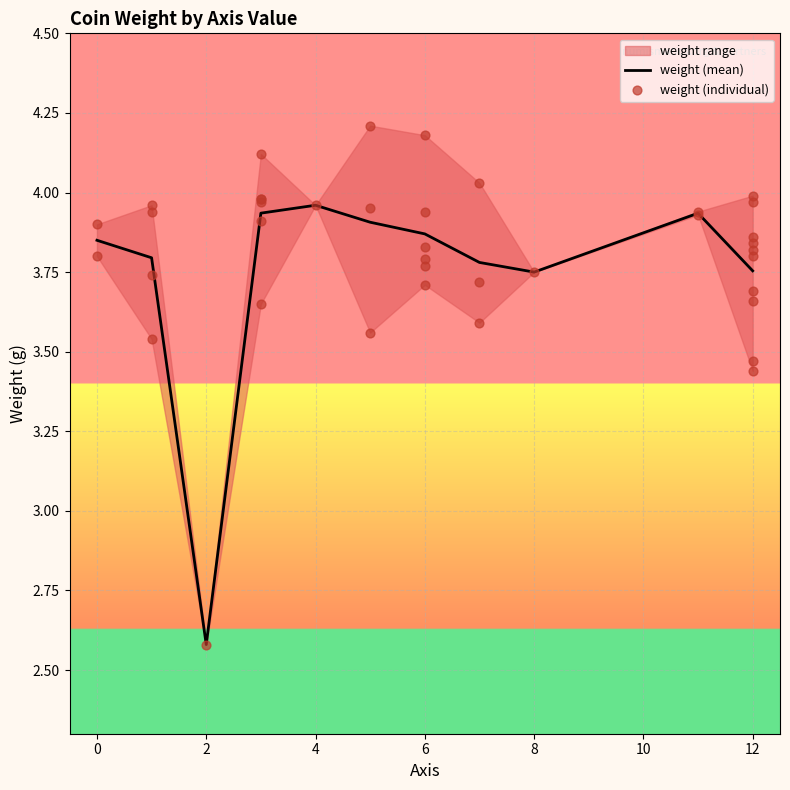

The value of weight (mean) at 2 is 3.6. True or false?

False